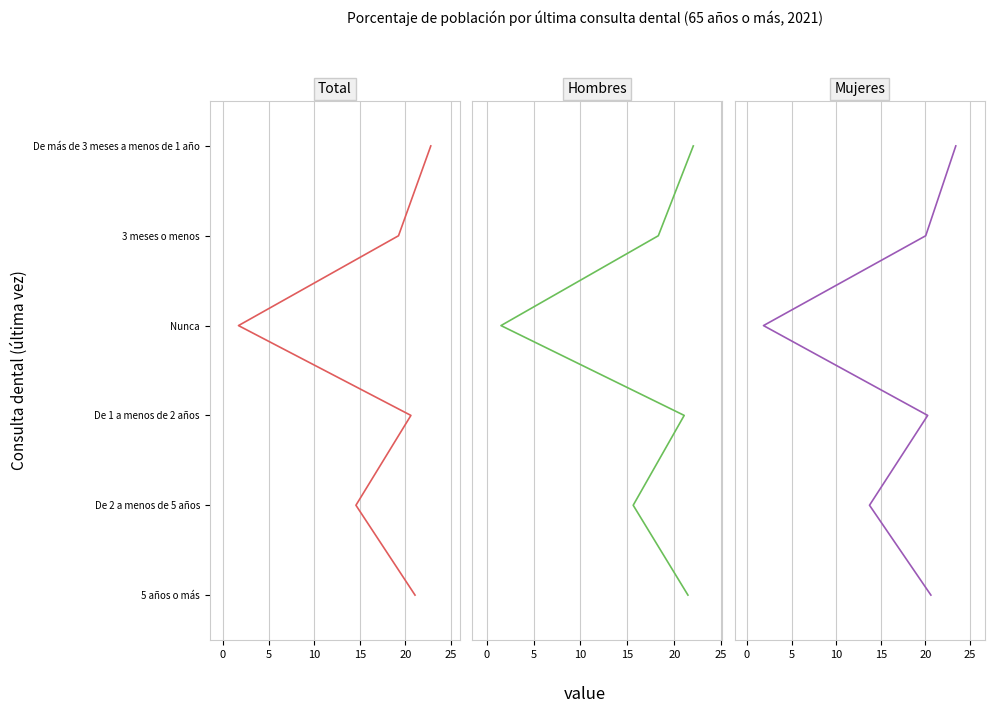

Between 20 and 5, which is larger?

20